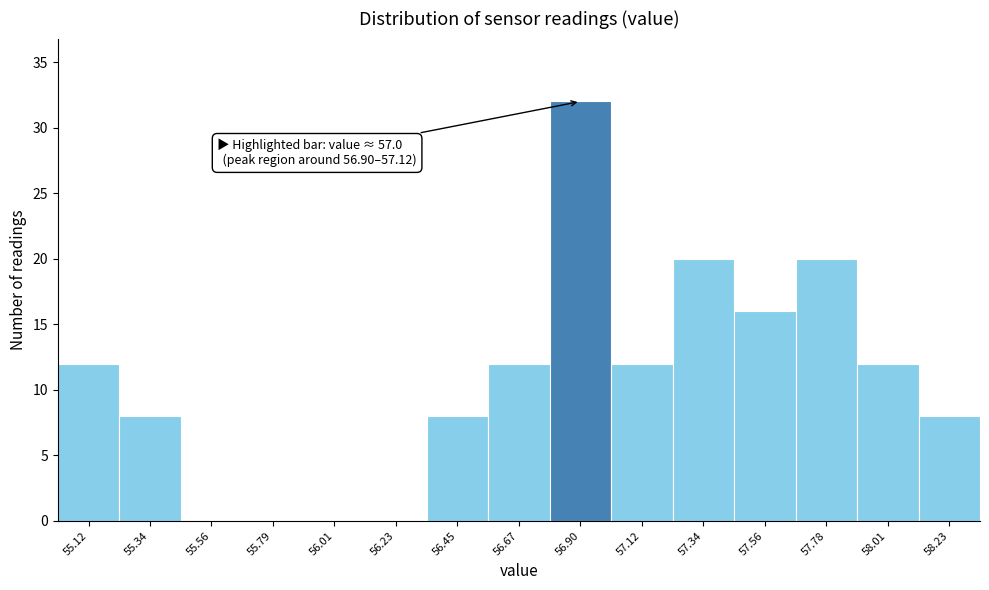

Reading left to right, transcribe all the data shown in this chart.

55.12=12	55.34=8	55.56=0	55.79=0	56.01=0	56.23=0	56.45=8	56.67=12	56.90=32	57.12=12	57.34=20	57.56=16	57.78=20	58.01=12	58.23=8